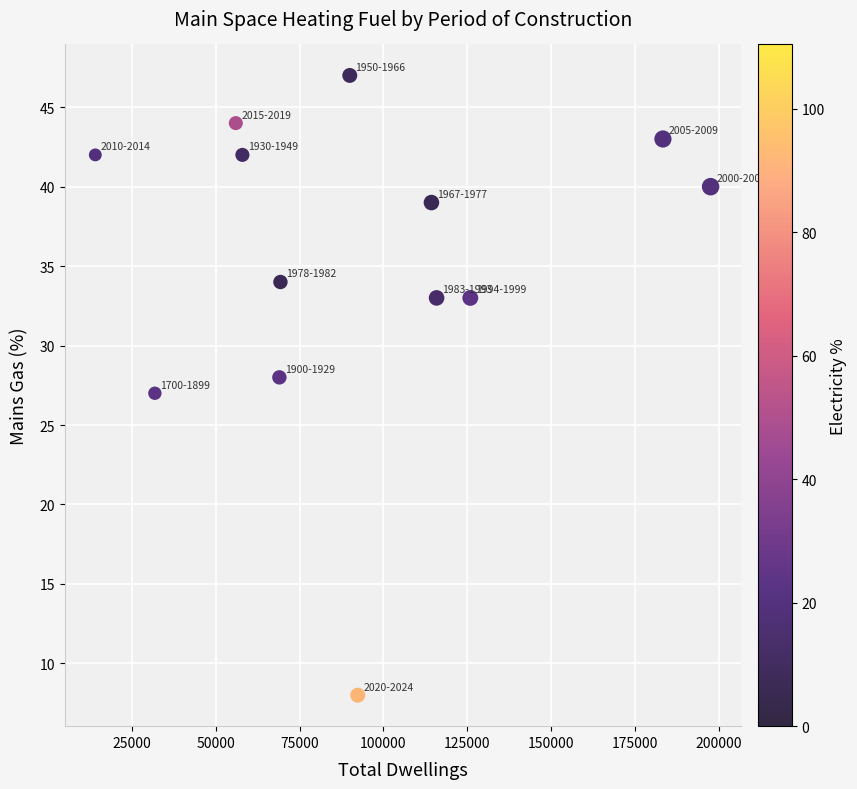

What is the range of X values (max minus min)?

183564